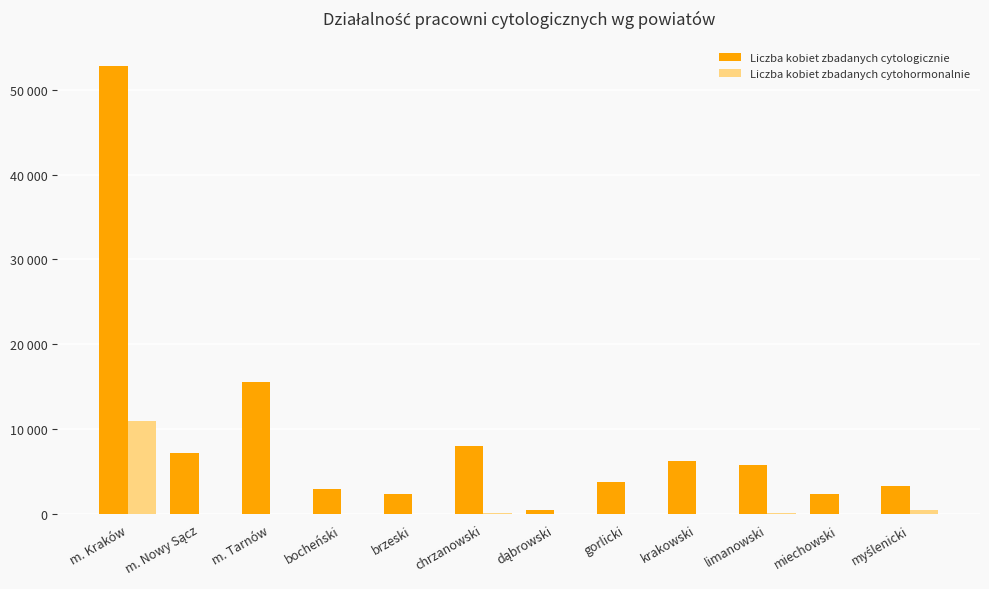

Are the bars grouped side by side (vs. stacked)?

Yes